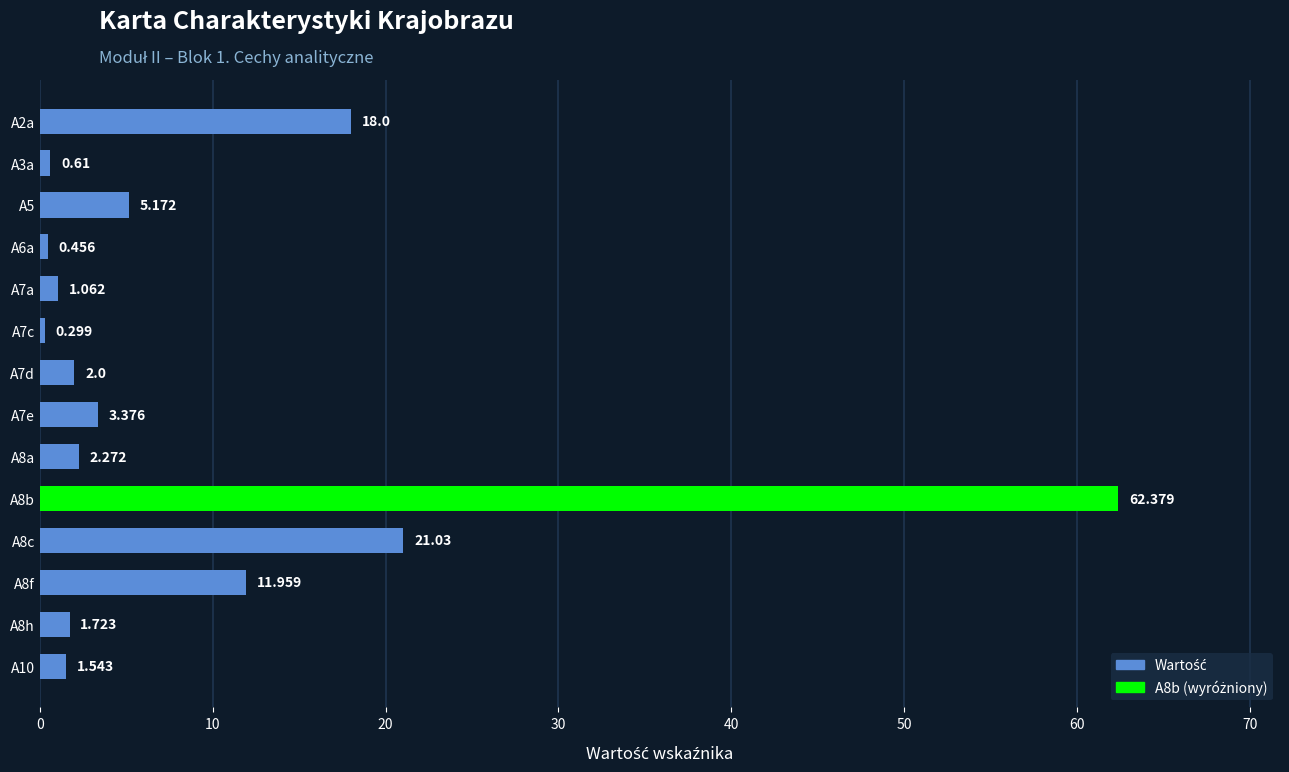

How many values are below 2?

6